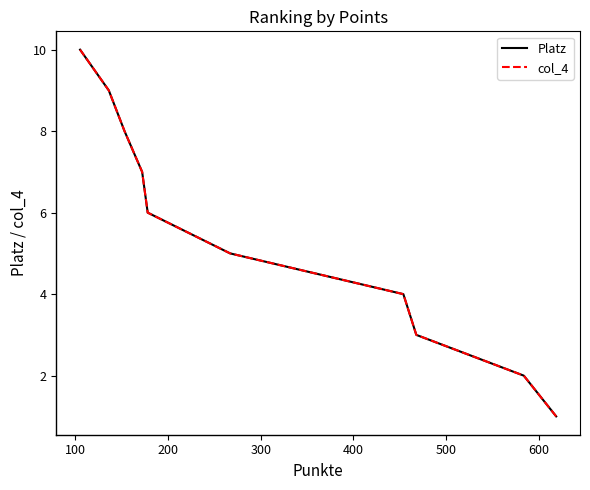

How many Platz values are between 3 and 8?

6